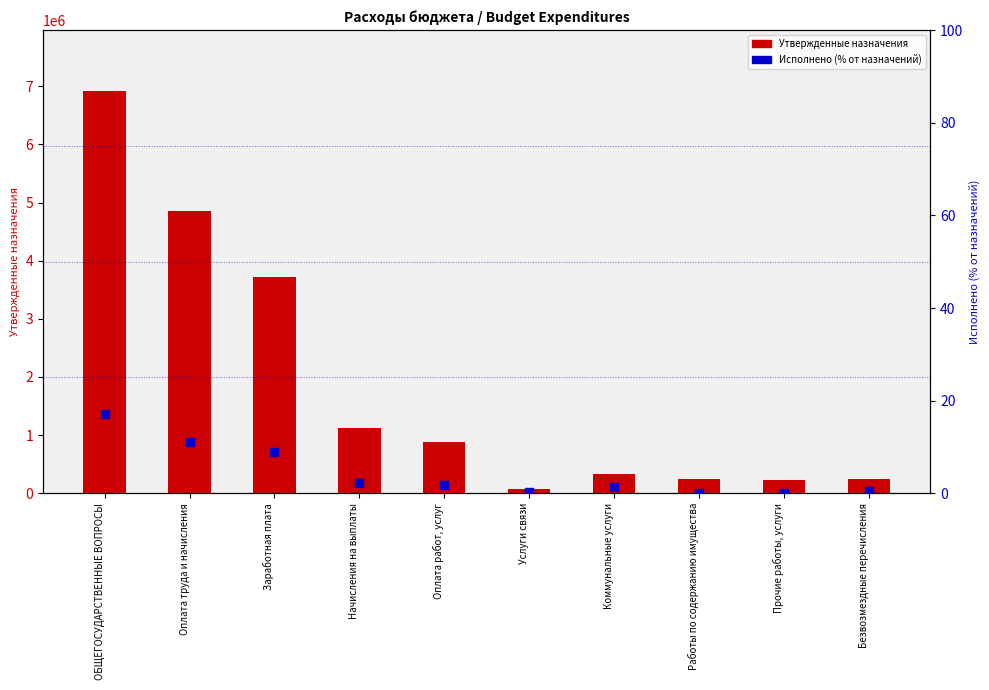

Which series contains the lowest Y value?

Исполнено (% от назначений)